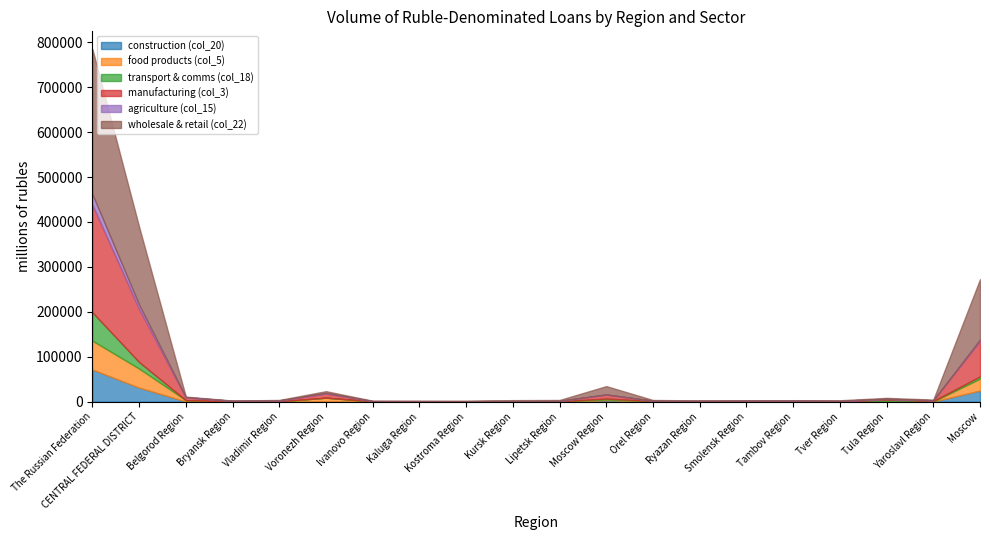

How many distinct data groups are displayed?

6